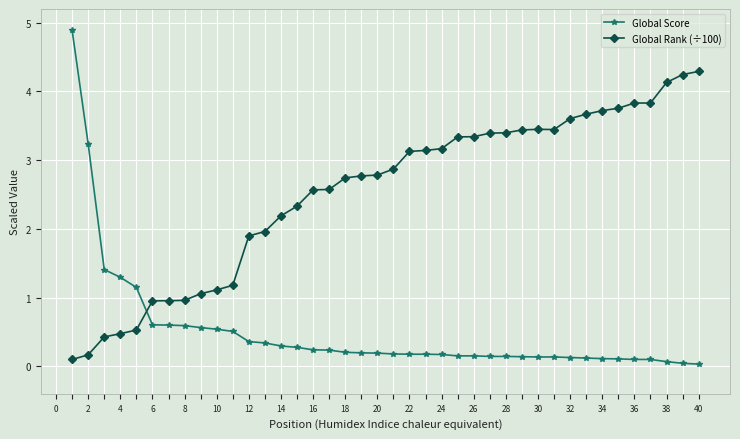

Which series ends up on top after the final intersection of Global Rank (÷100) and Global Score?

Global Rank (÷100)